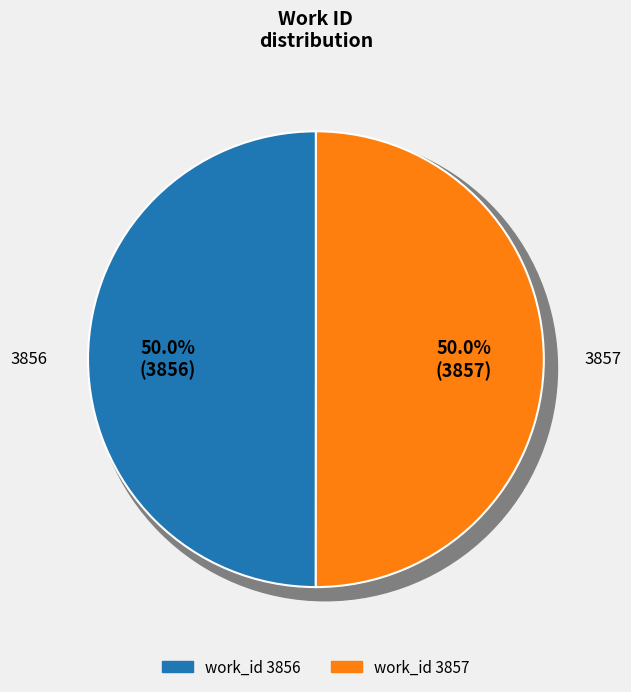

To the nearest percent, what percentage of the pie is 3857?

50%